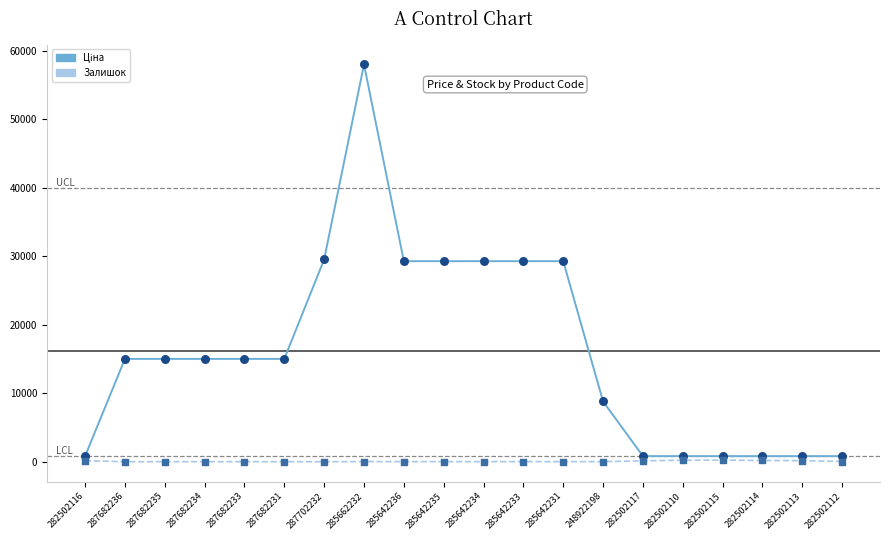

At which category is the sum across all series the highest?

285662232